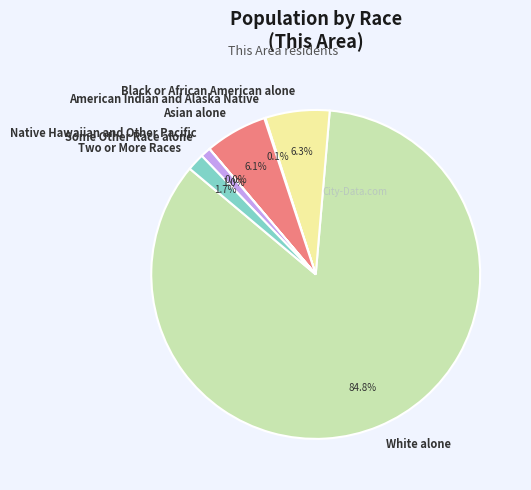

The White alone slice represents 85% of the pie. True or false?

True